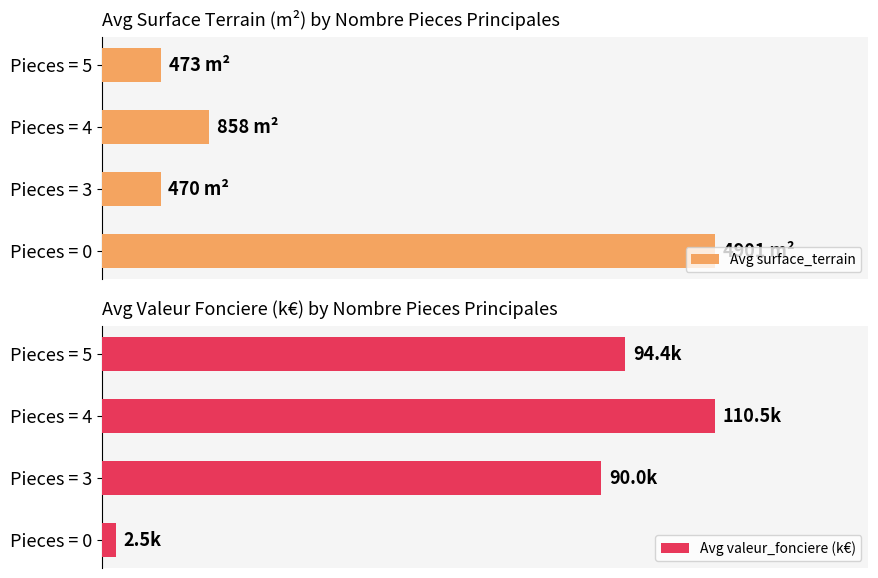

True or false: Avg valeur_fonciere (k€) has a value of 25.1 at Pieces = 5.

False